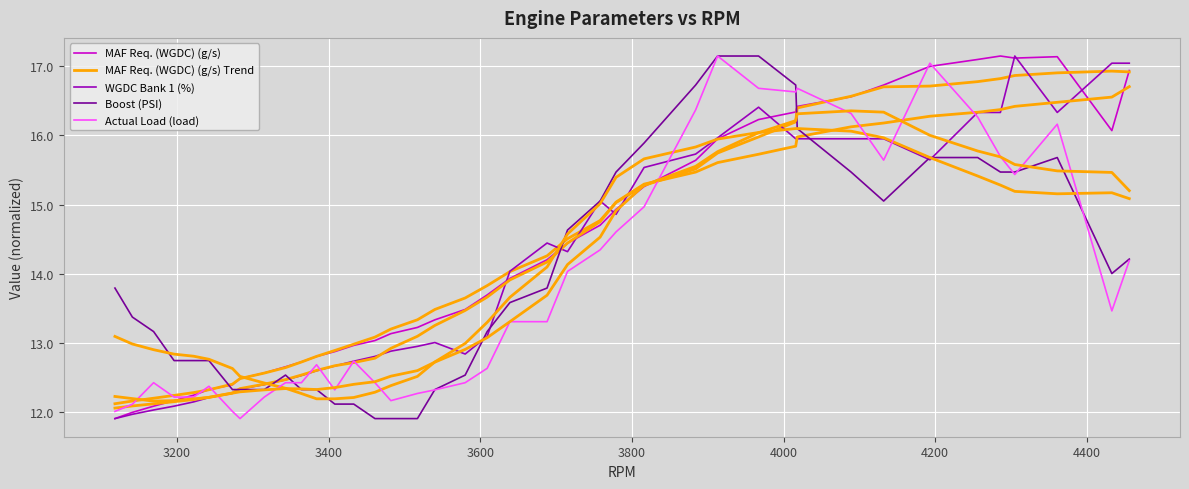

At how many categories does at least one series exceed 12?

40